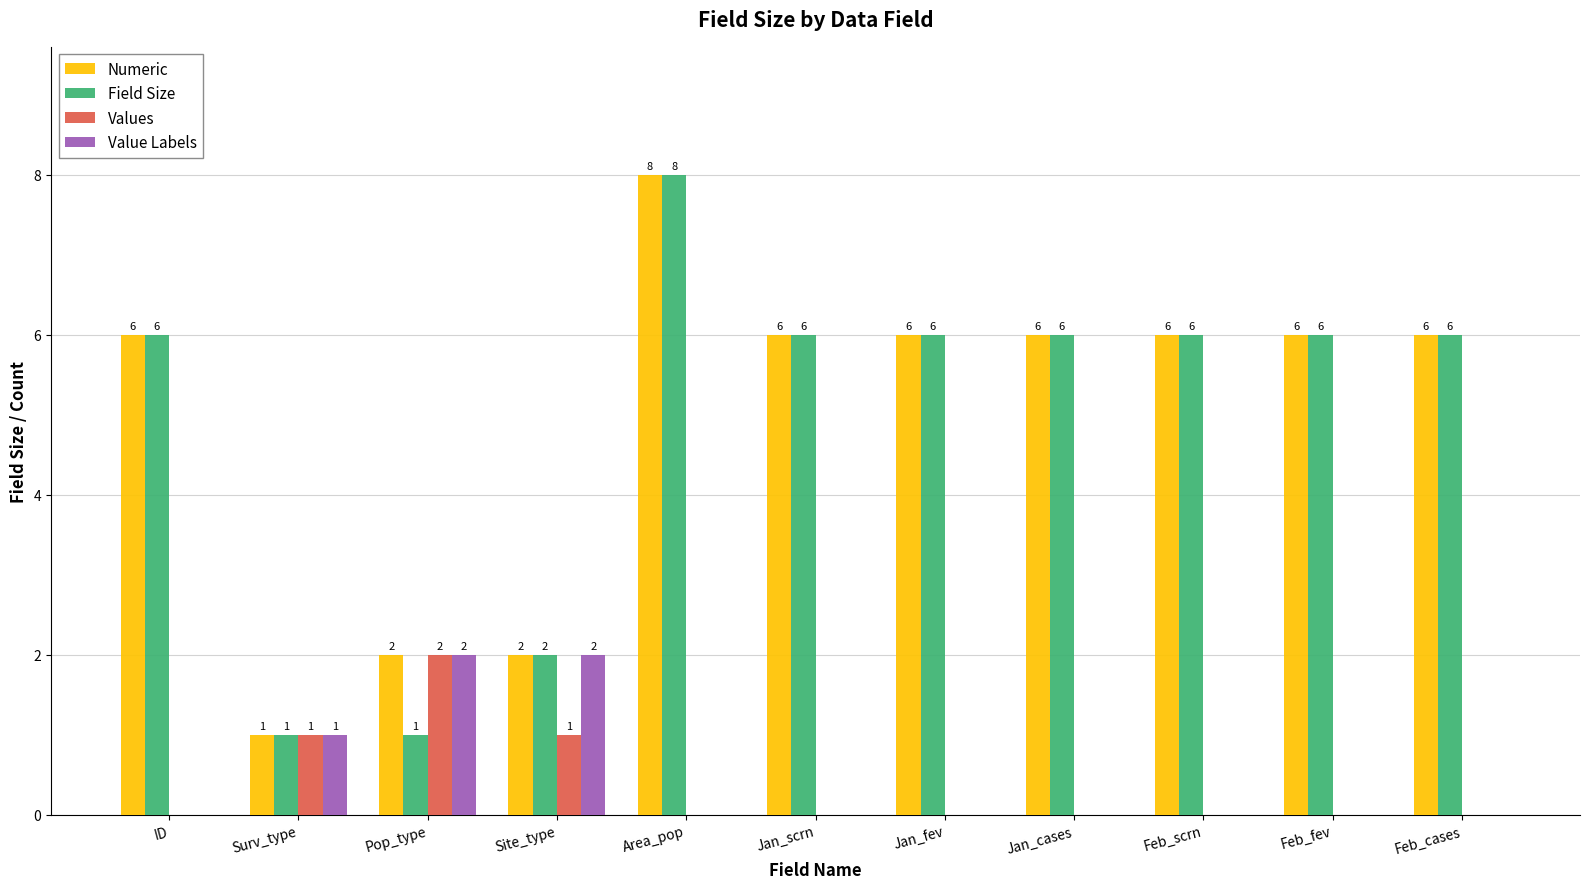

How many Values values are between 0 and 1?

10